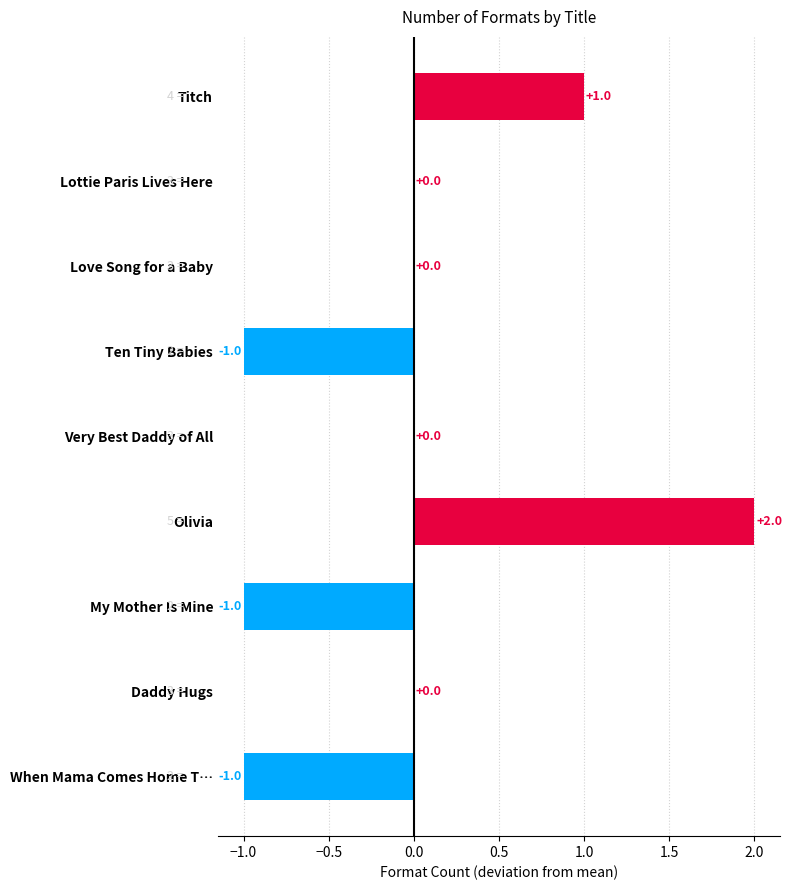

Are the bars horizontal?

Yes